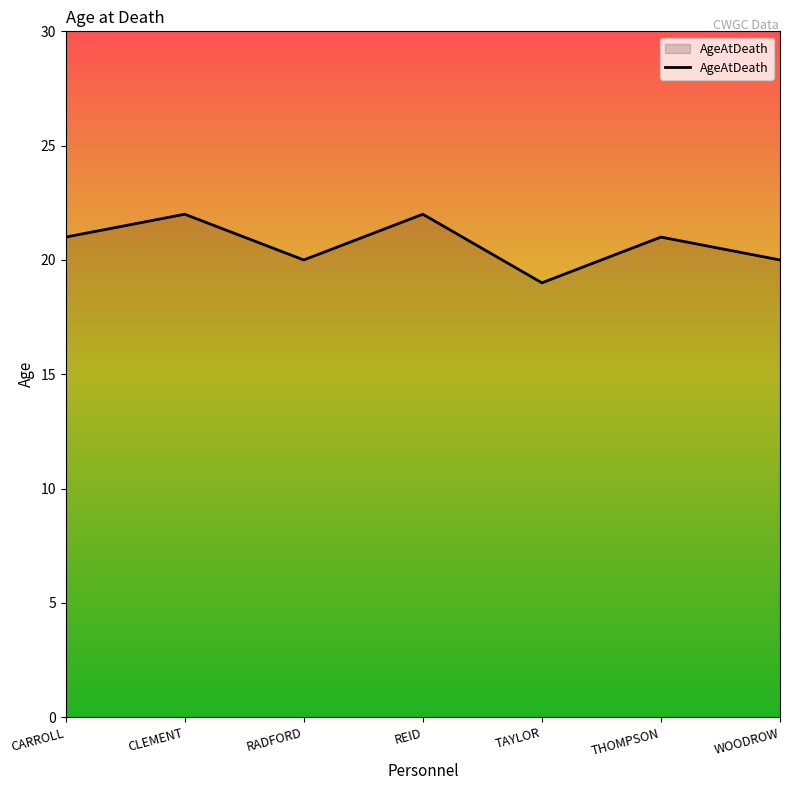

How many values are between 20 and 22?

6